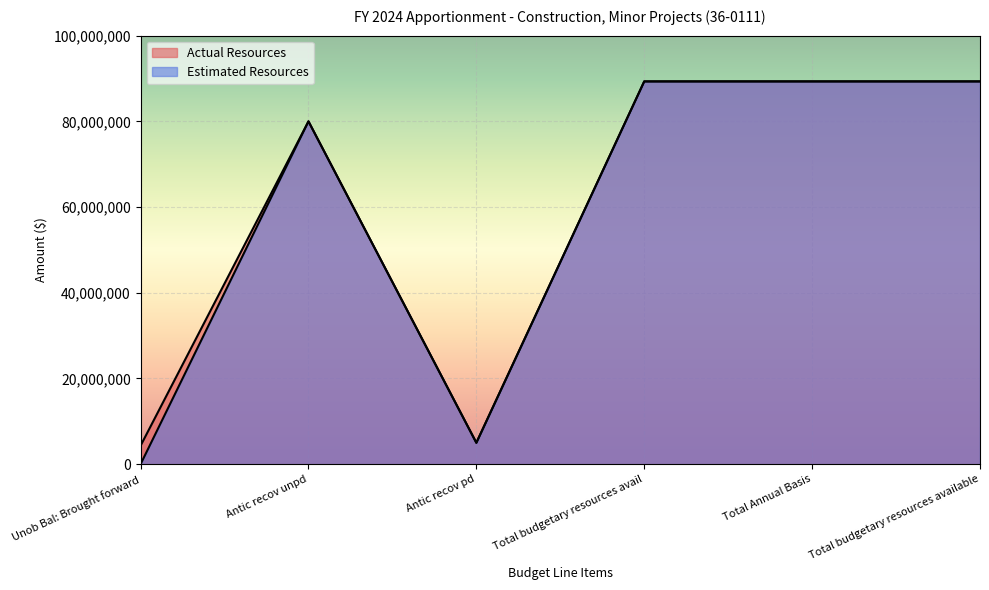

Does the chart display data point markers on the line(s)?

No